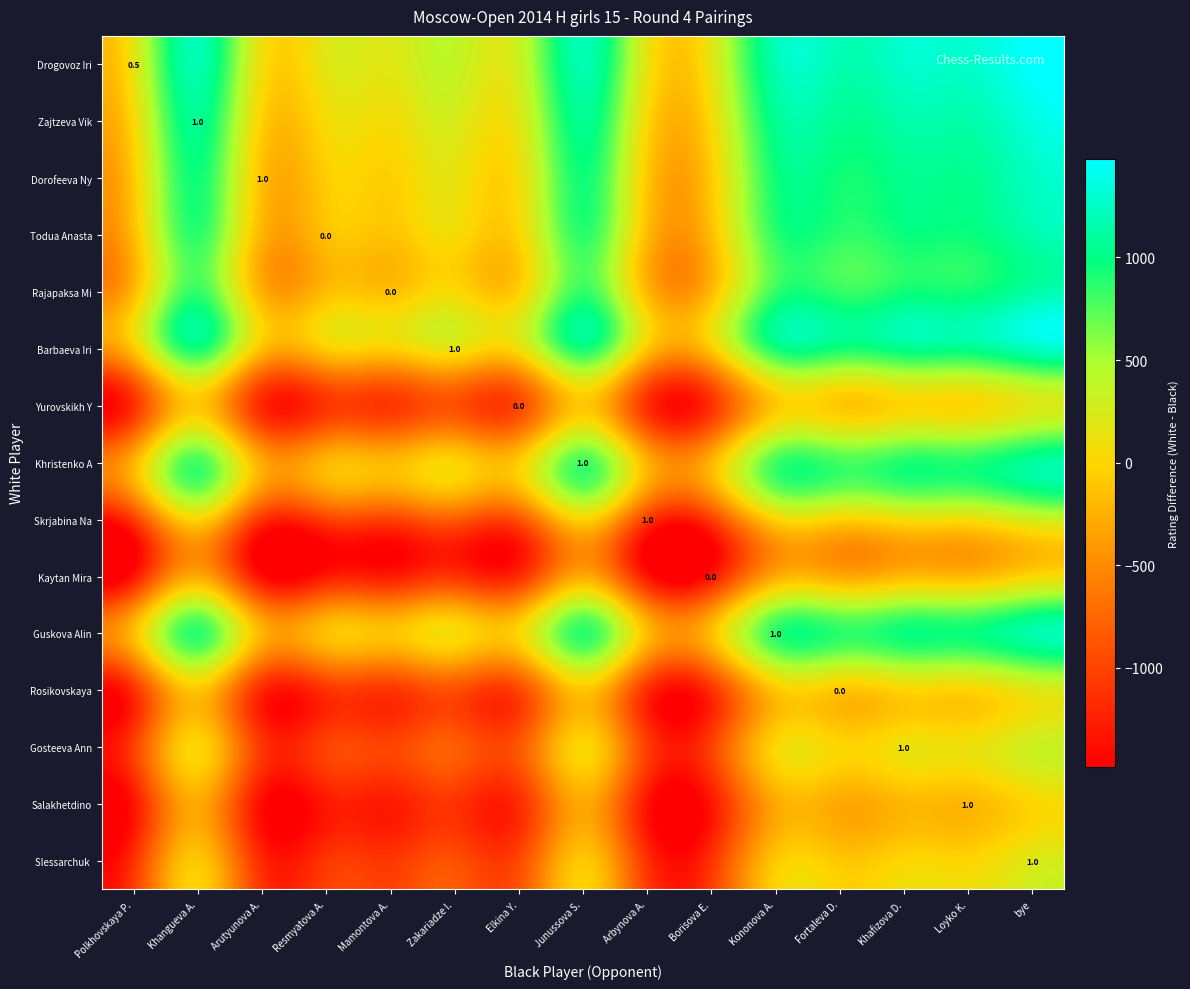

What is the average value of the Gosteeva Ann series?

-490